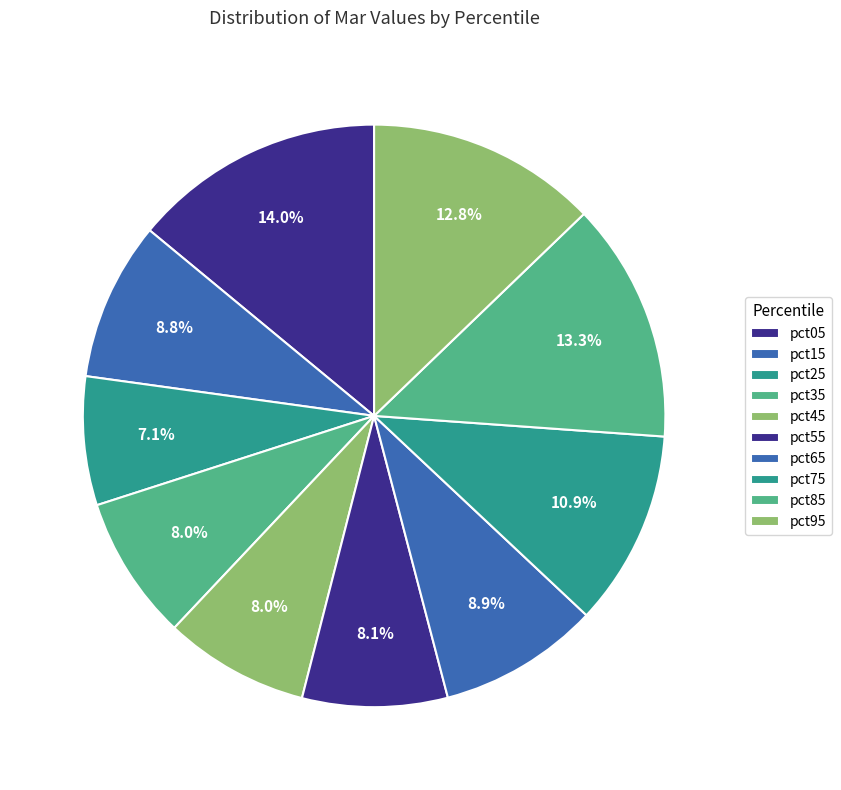

What percentage do pct95 and pct55 together represent?

20.9%